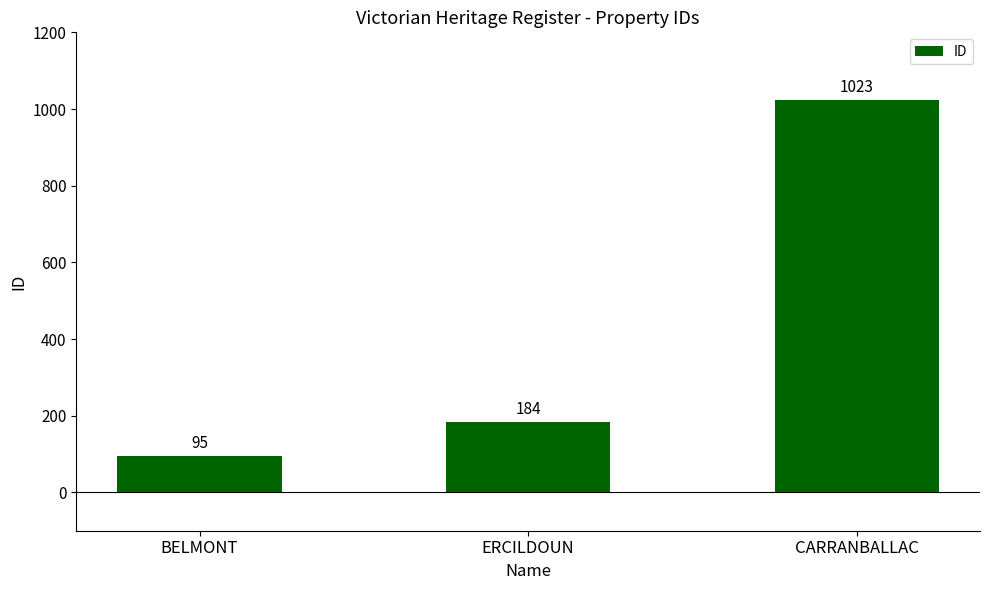

The value at ERCILDOUN is 184. True or false?

True